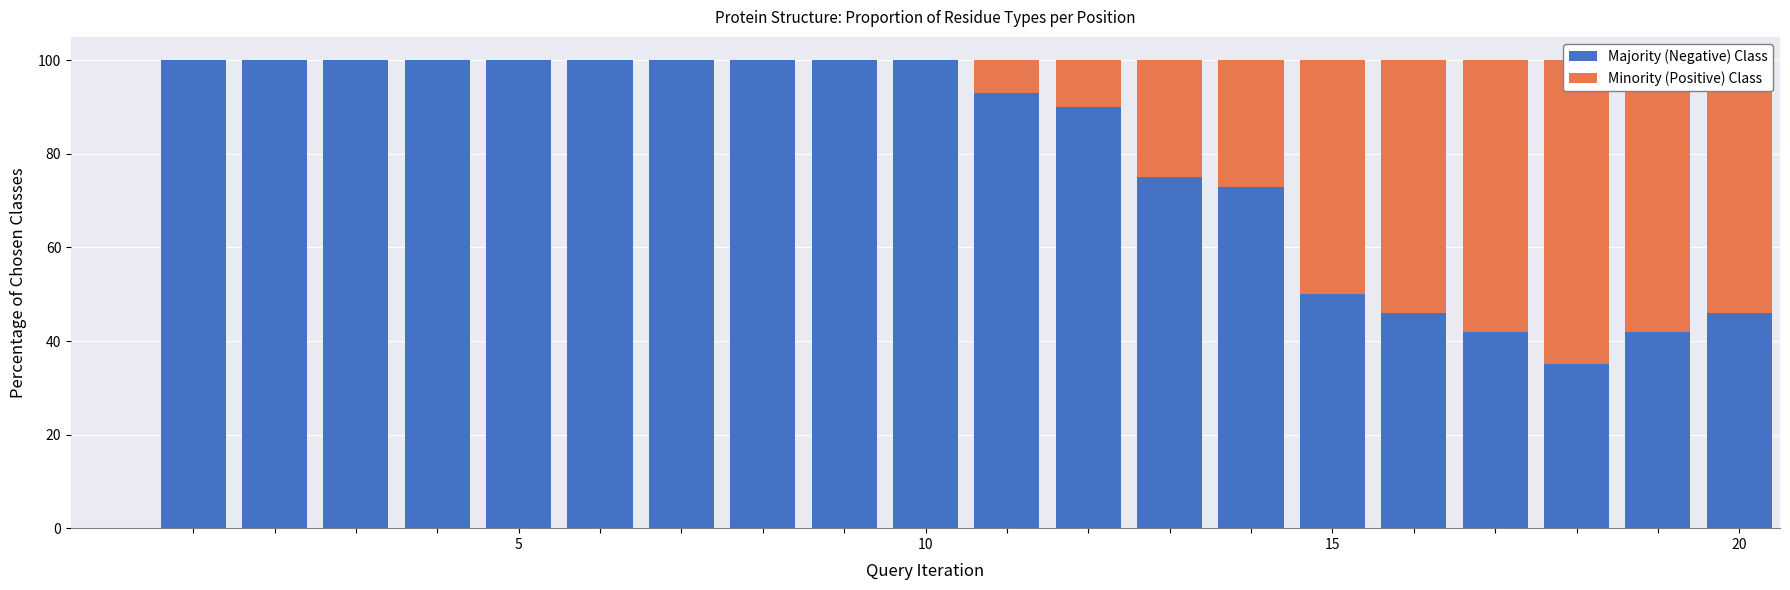

Rank the series by their maximum value, from lowest to highest.

Minority (Positive) Class, Majority (Negative) Class